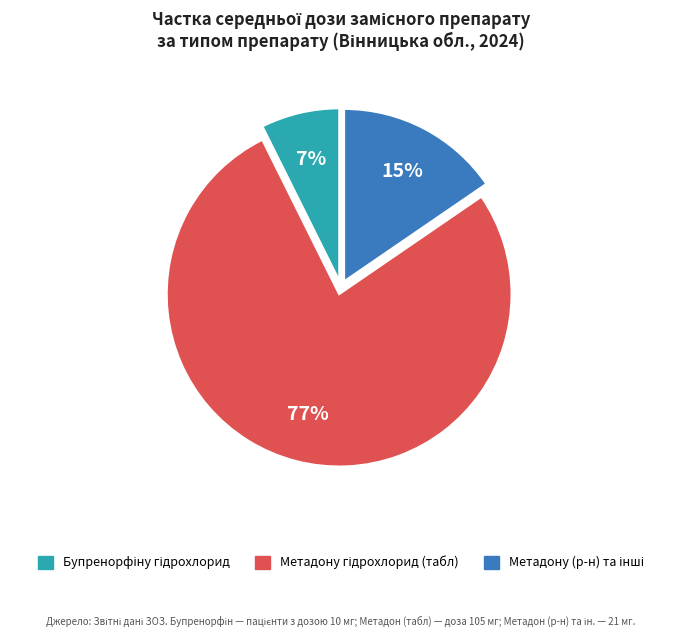

Does any single category account for the majority?

Yes